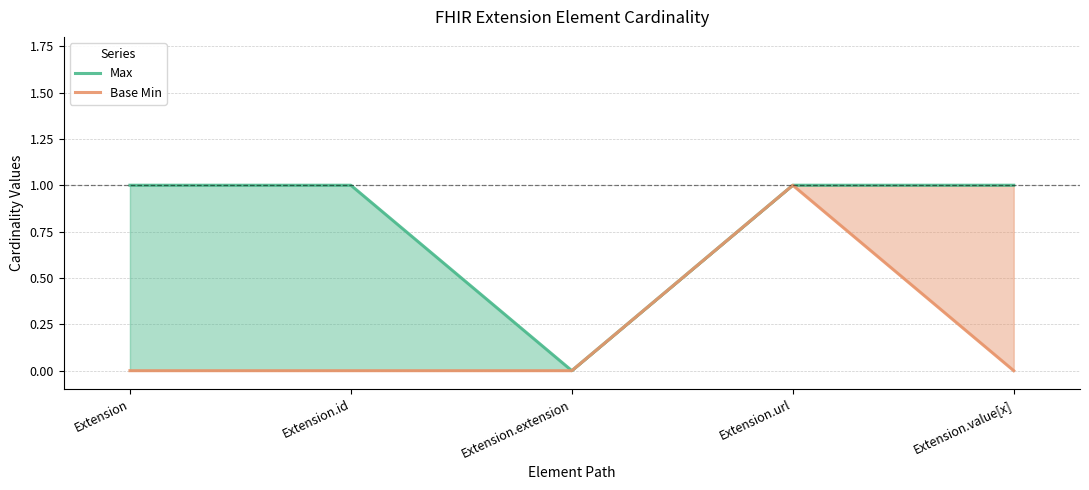

Which series has the widest spread of values?

Max